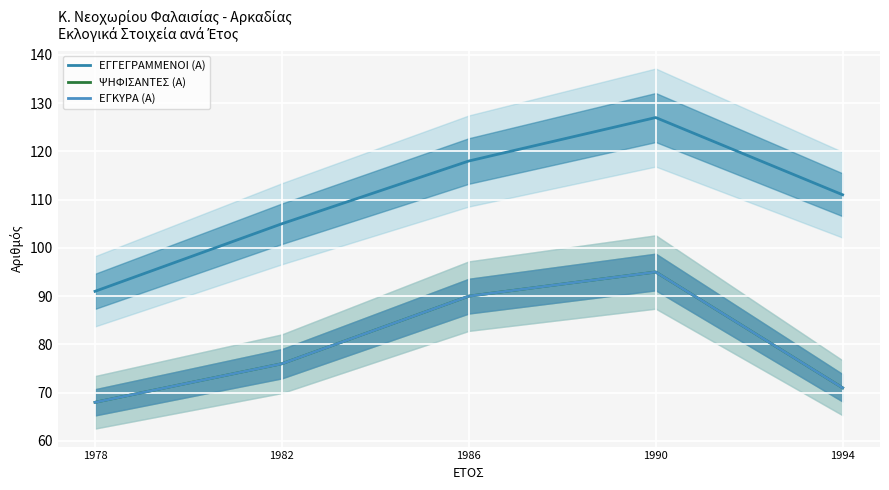

How many data points does each series have?

5